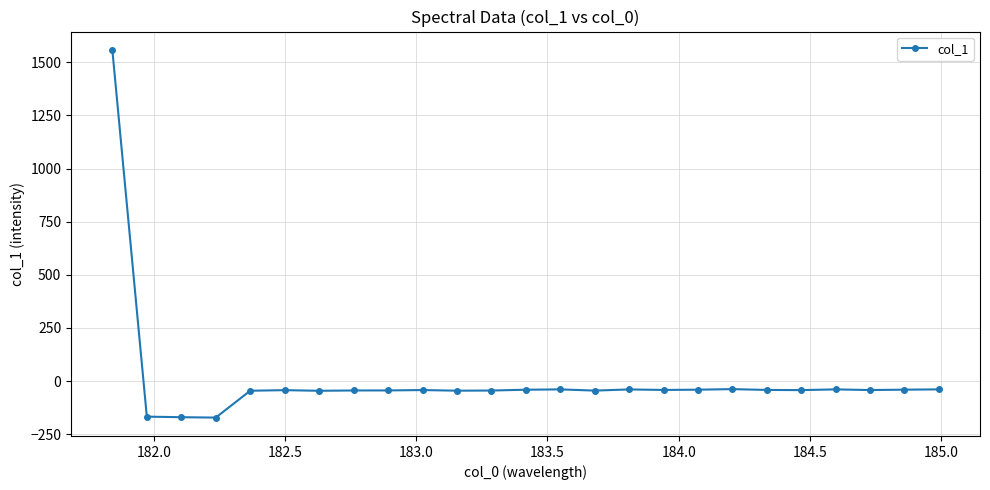

What is the minimum value shown in the chart?

-171.8